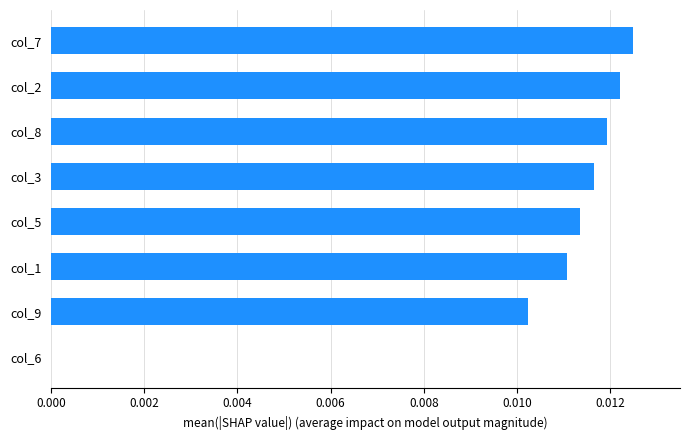

Count the number of categories in the chart.

8